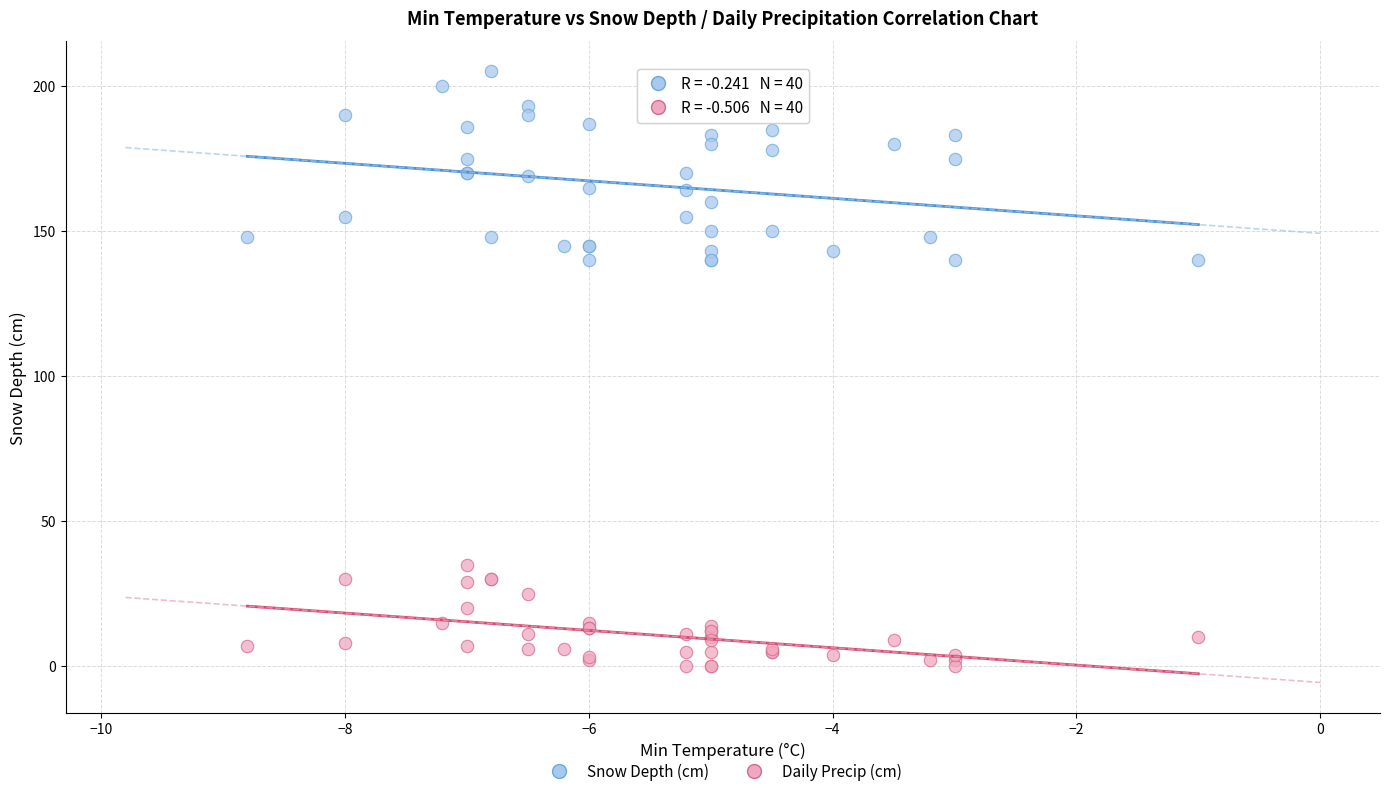

Which series reaches the minimum Y coordinate?

Daily Precip (cm)